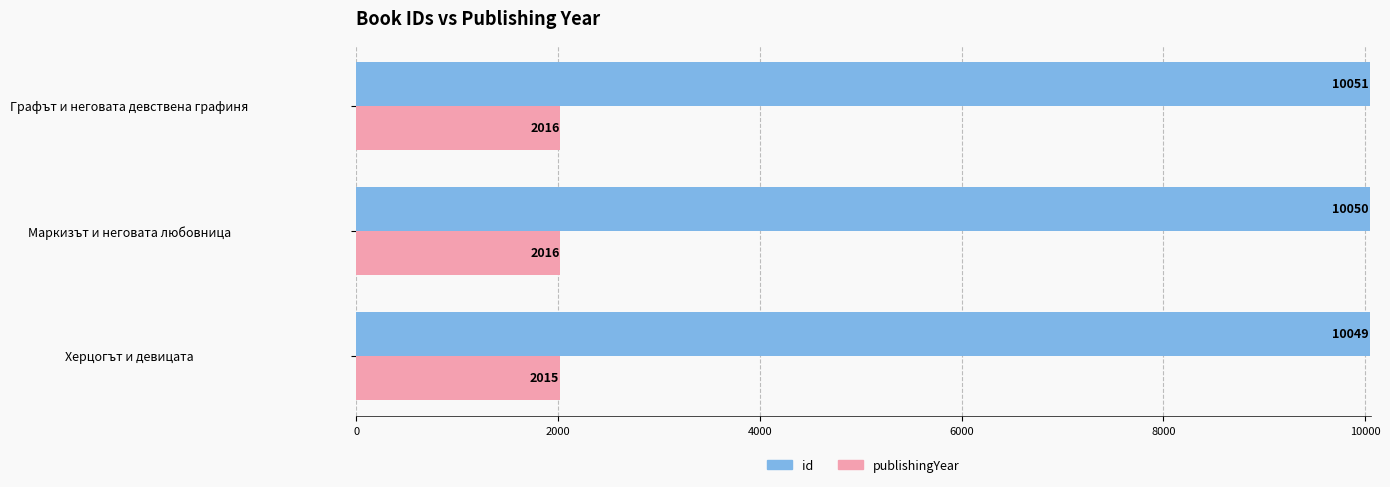

What is the average value of the id series?

10050